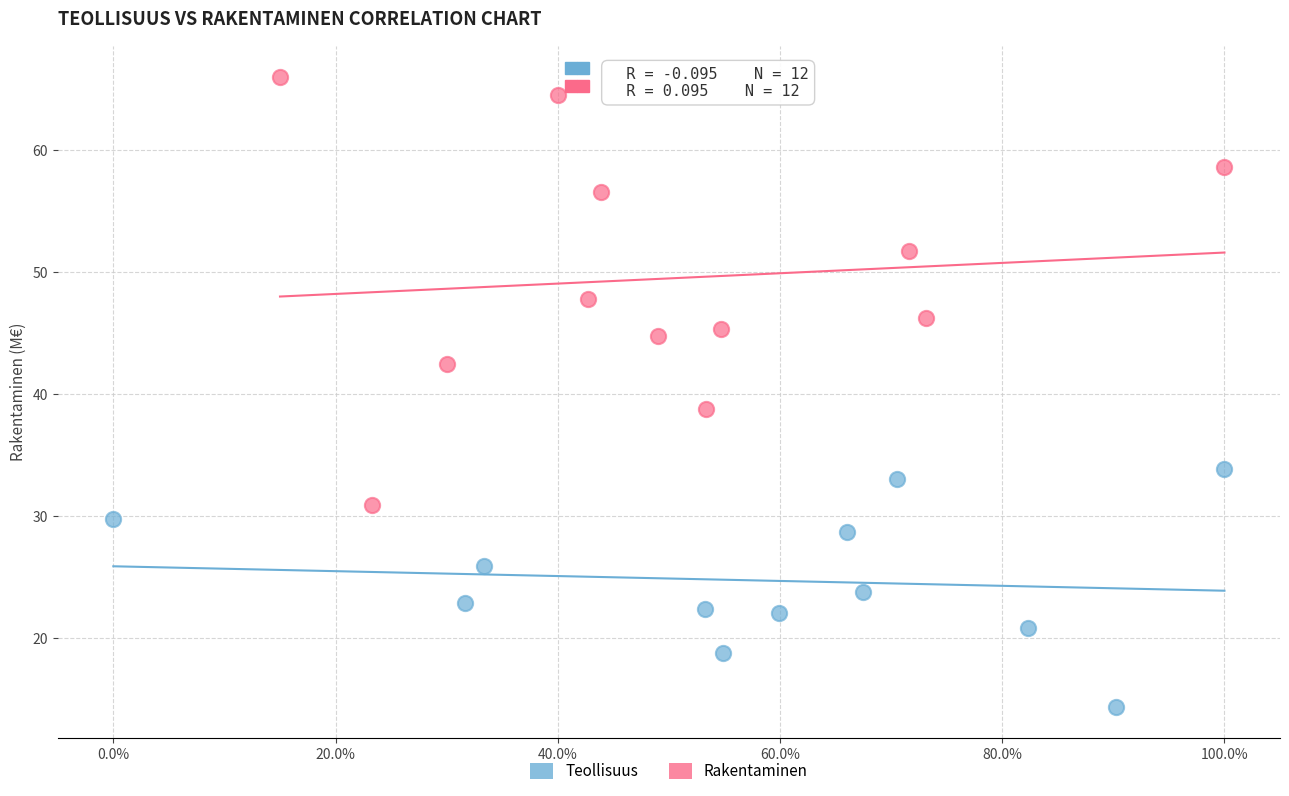

What are all the series names shown in the legend?

Teollisuus, Rakentaminen